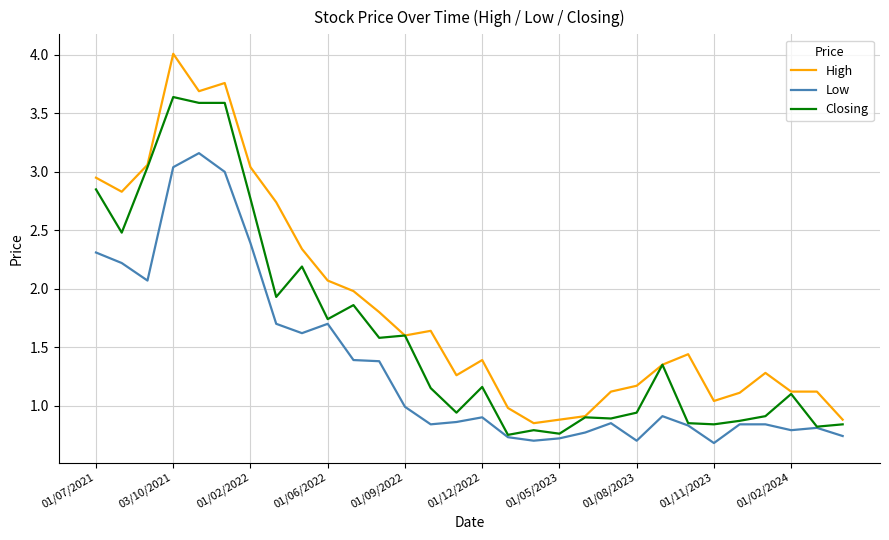

What is the greatest value displayed?

4.0